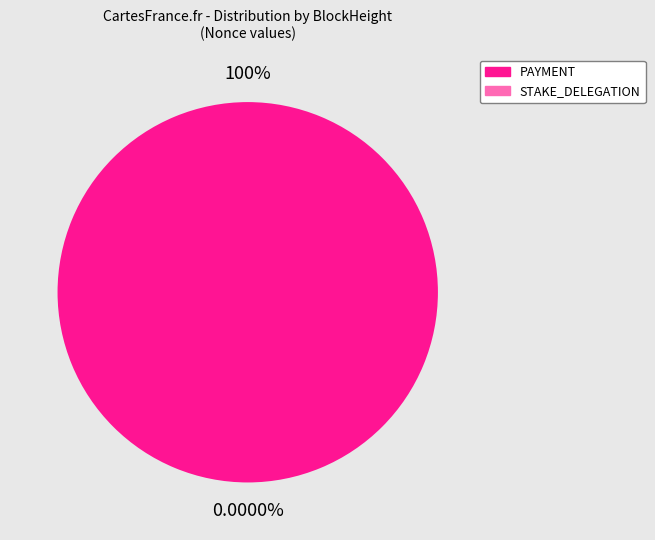

The 332402 slice represents 13% of the pie. True or false?

False